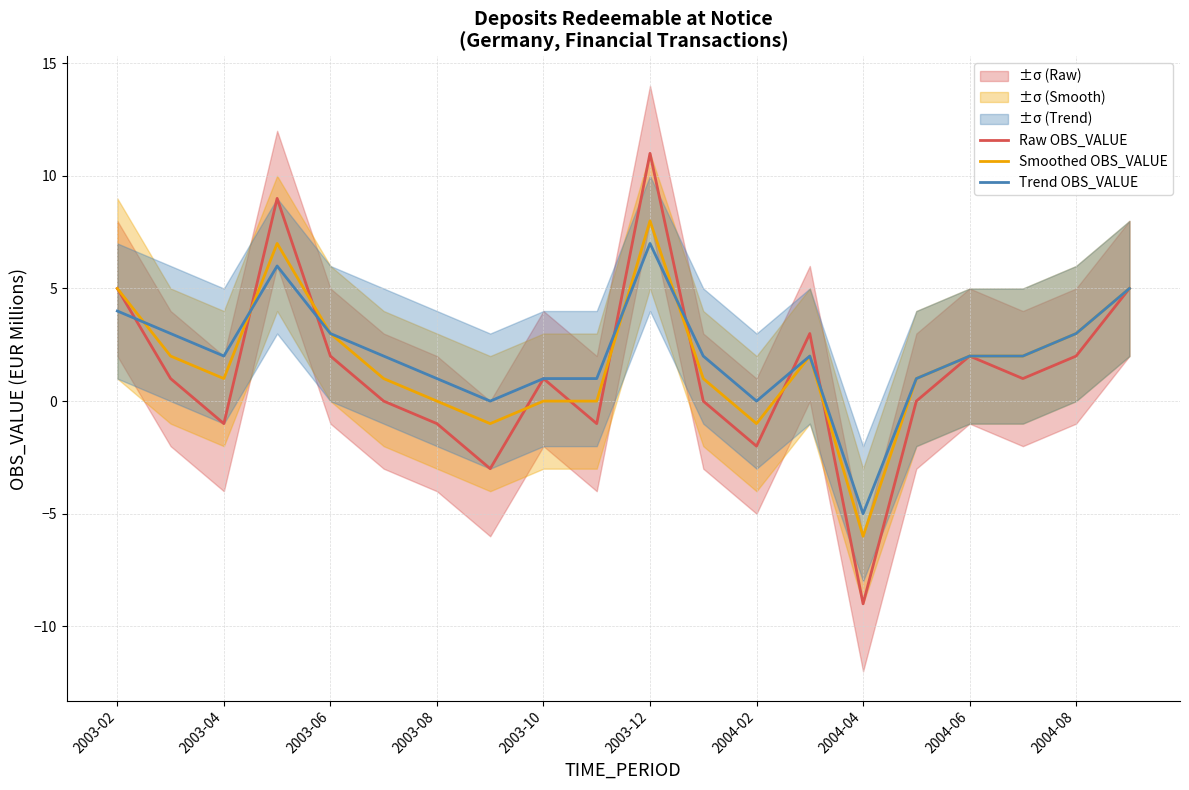

What is the spread (max minus min) of values at 17?

1